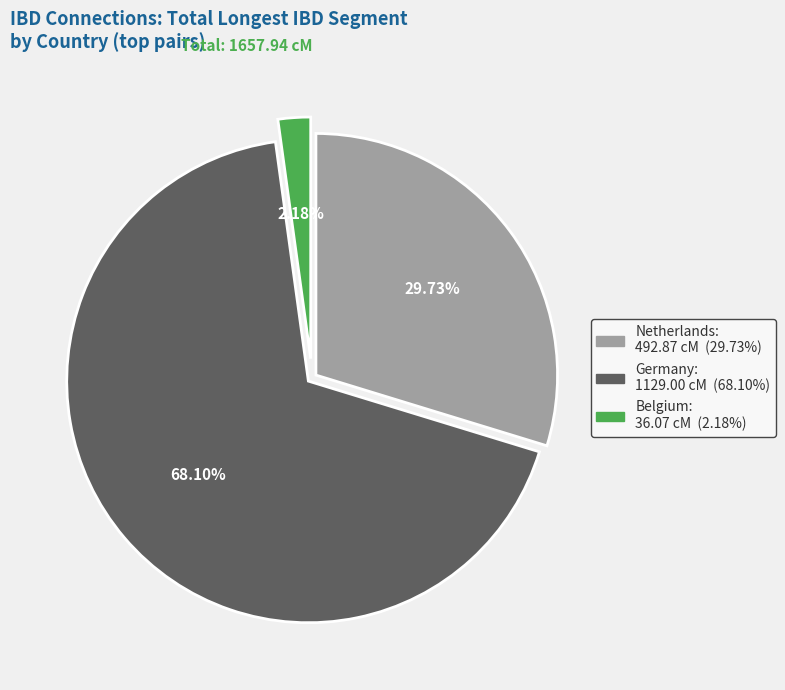

Is there a majority slice in this chart?

Yes